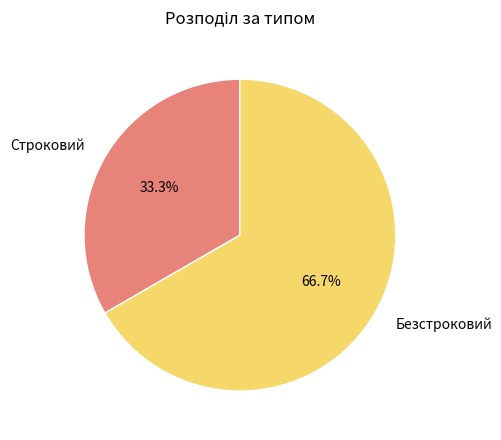

To the nearest percent, what percentage of the pie is Безстроковий?

67%